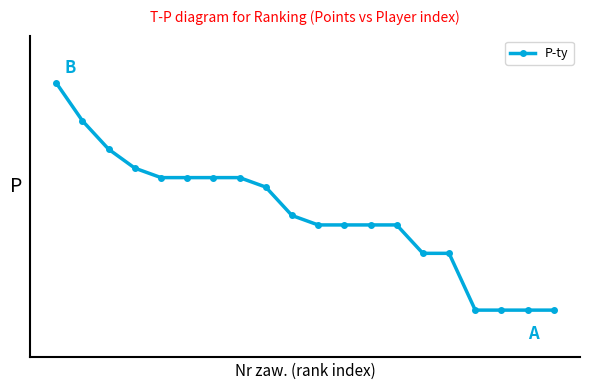

List the labels in order of value, largest first.

0, 1, 2, 3, 4, 5, 6, 7, 8, 9, 10, 11, 12, 13, 14, 15, 16, 17, 18, 19